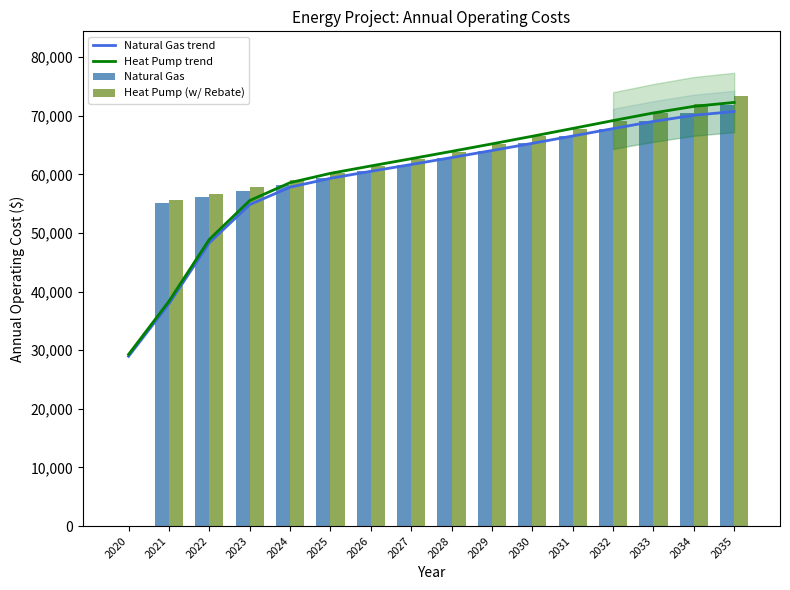

How many data points in Heat Pump trend are less than 63914?

8